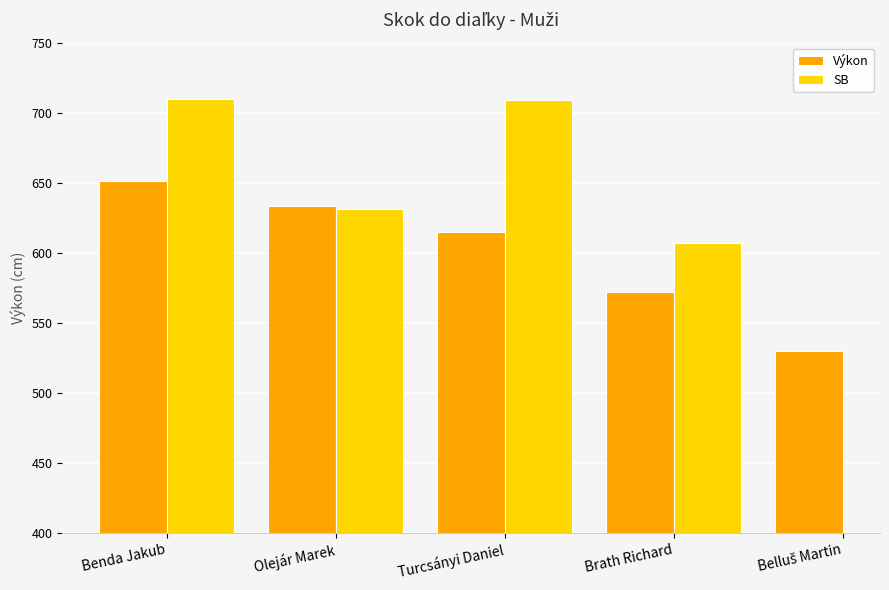

How many values in the SB series exceed 709?

1